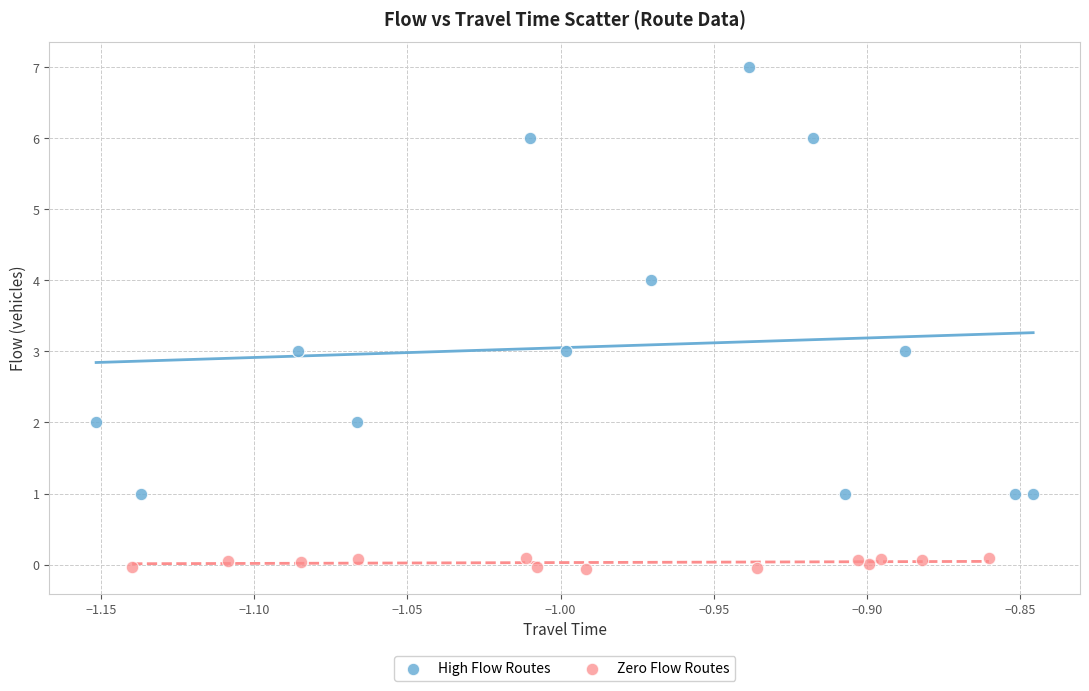

Which series reaches the maximum Y coordinate?

High Flow Routes